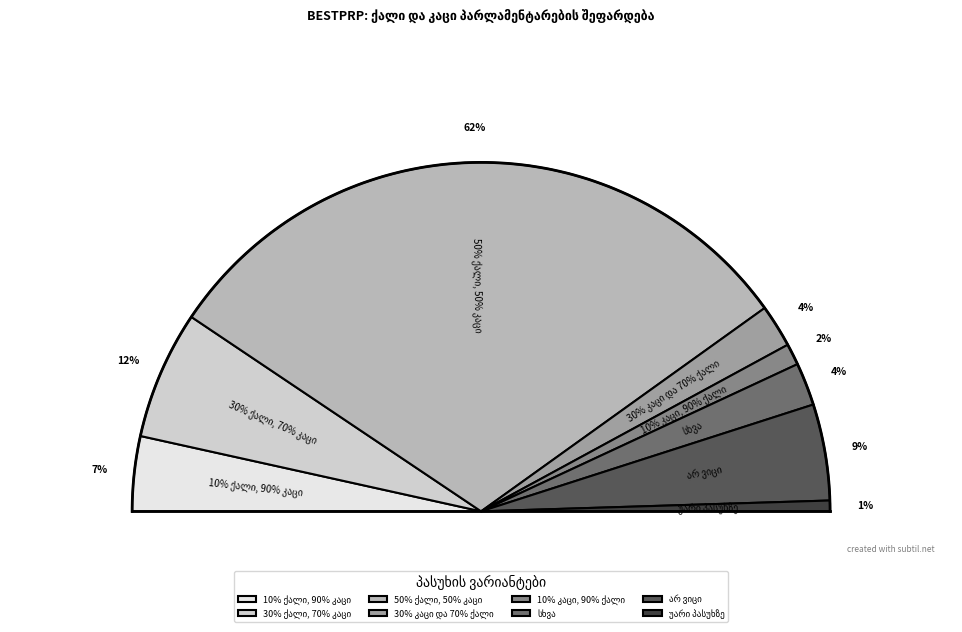

Which category accounts for the majority?

50% ქალი, 50% კაცი